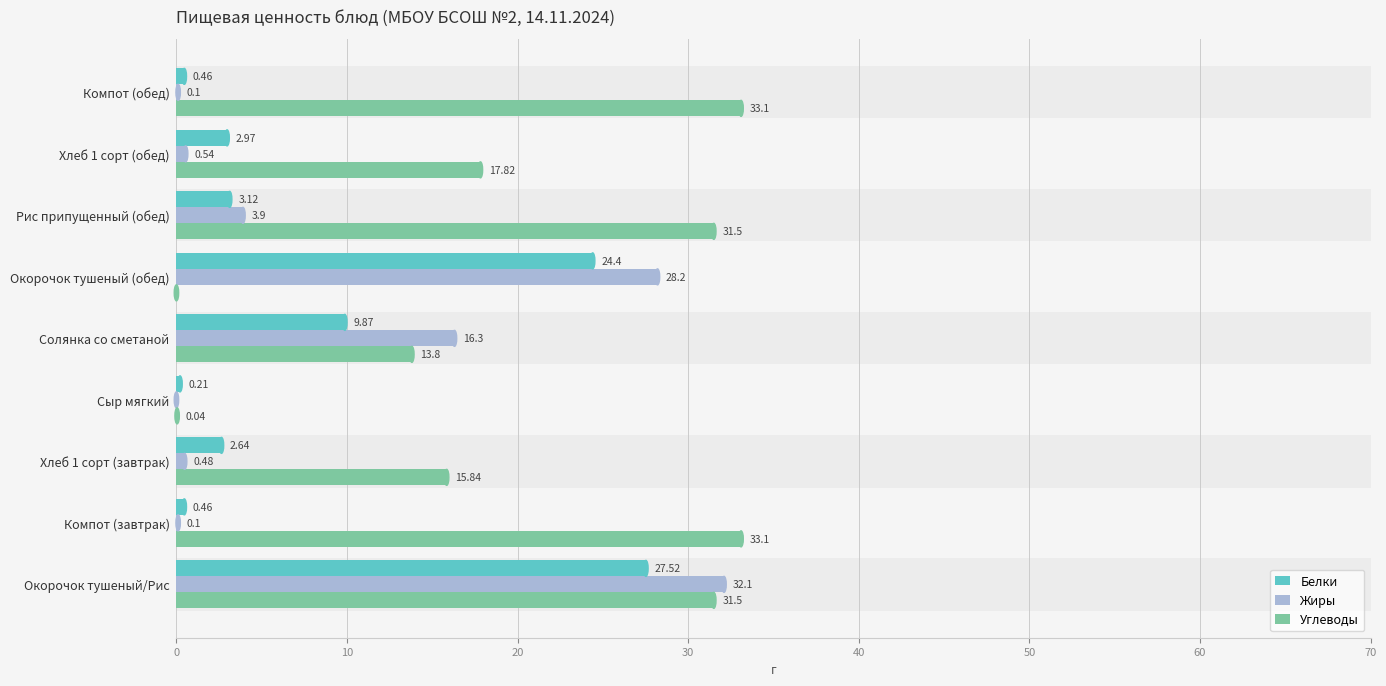

How many distinct data groups are displayed?

3